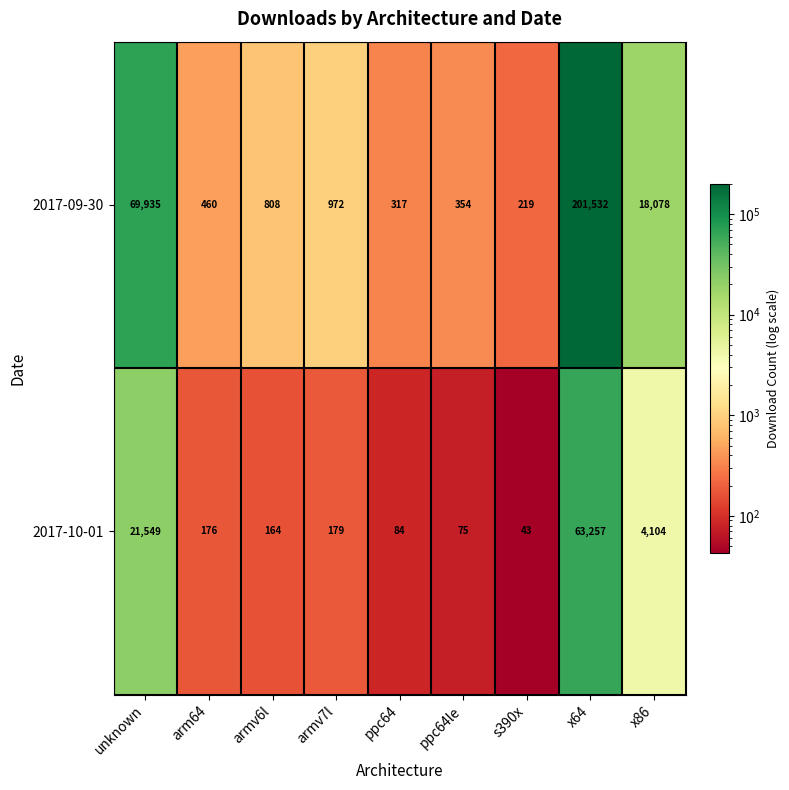

What is the difference between the maximum and minimum values in the 2017-09-30 series?

201313